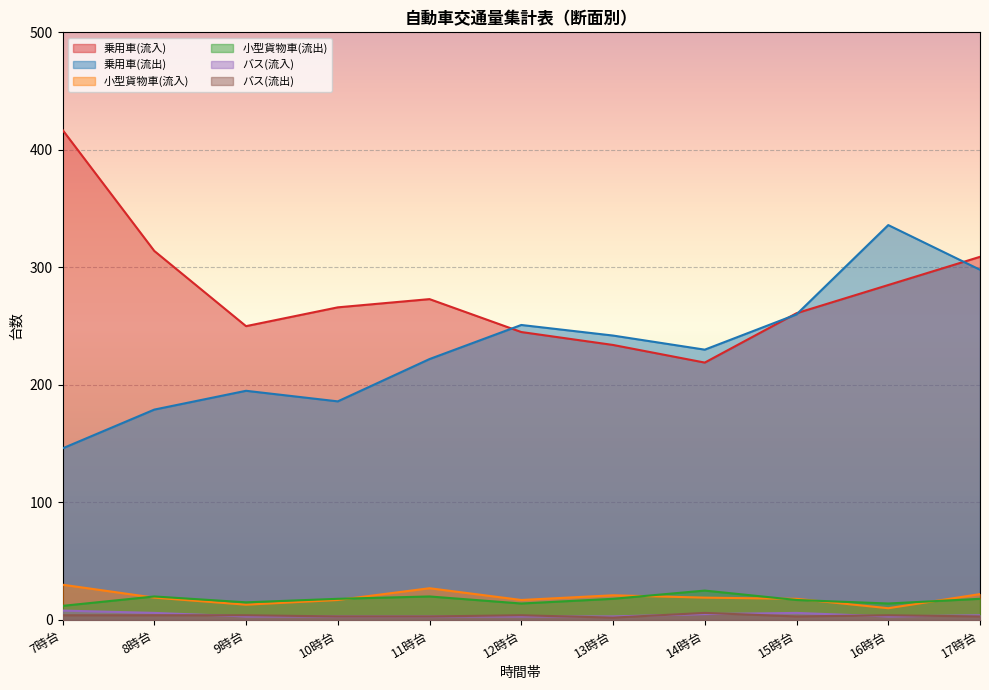

What is the difference between the highest and lowest values at 8時台?

310